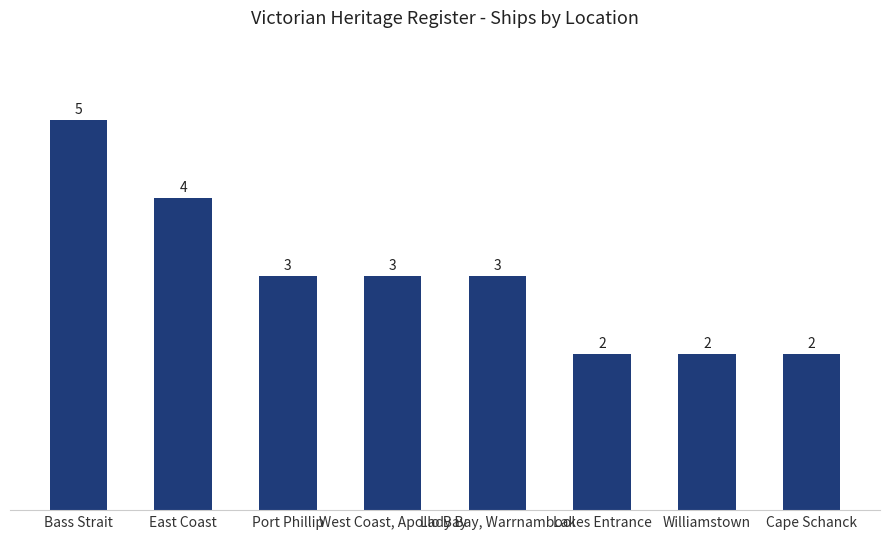

The value at West Coast, Apollo Bay is 5. True or false?

False